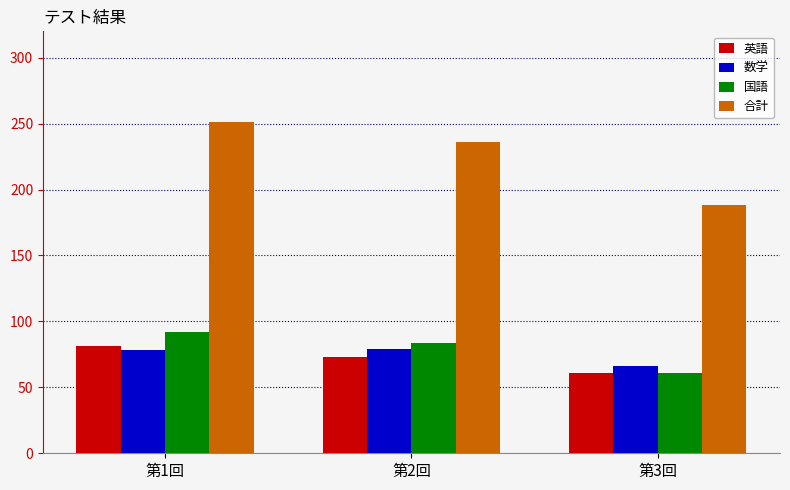

What is the spread (max minus min) of values at 第2回?

163